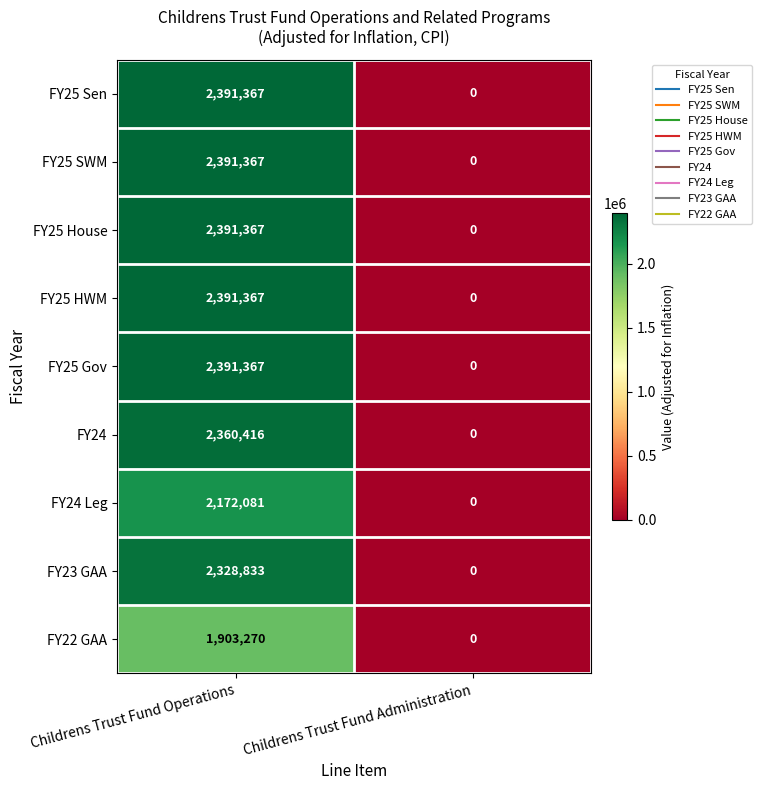

What is the sum of all FY22 GAA values?

1903270